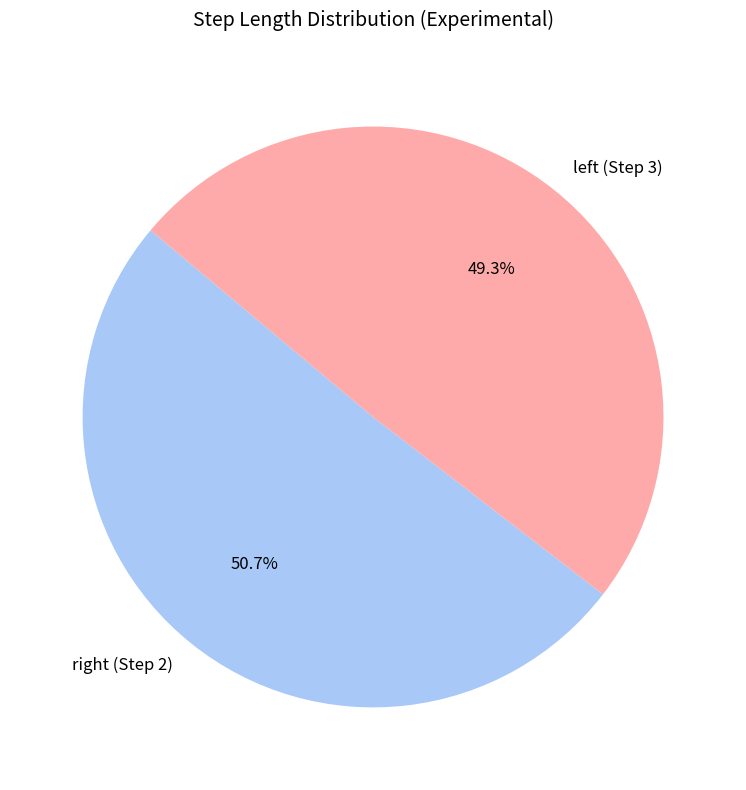

To the nearest percent, what is the difference between the largest and smallest slice percentages?

1%